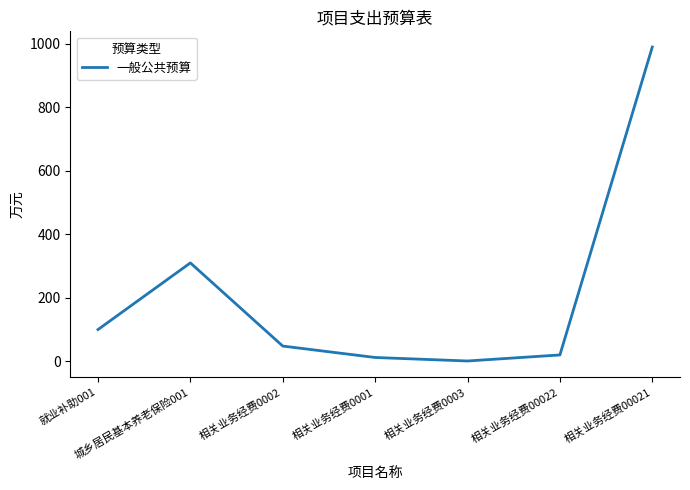

Where is the first local maximum?

城乡居民基本养老保险001